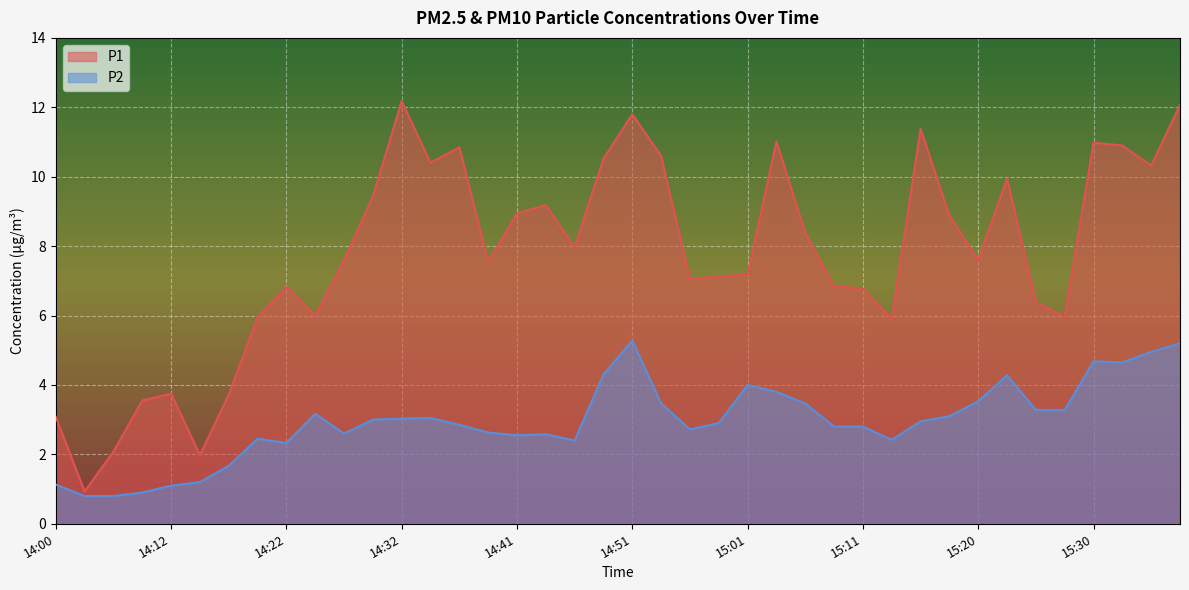

Which has a higher value, 14:22 or 15:06?

15:06